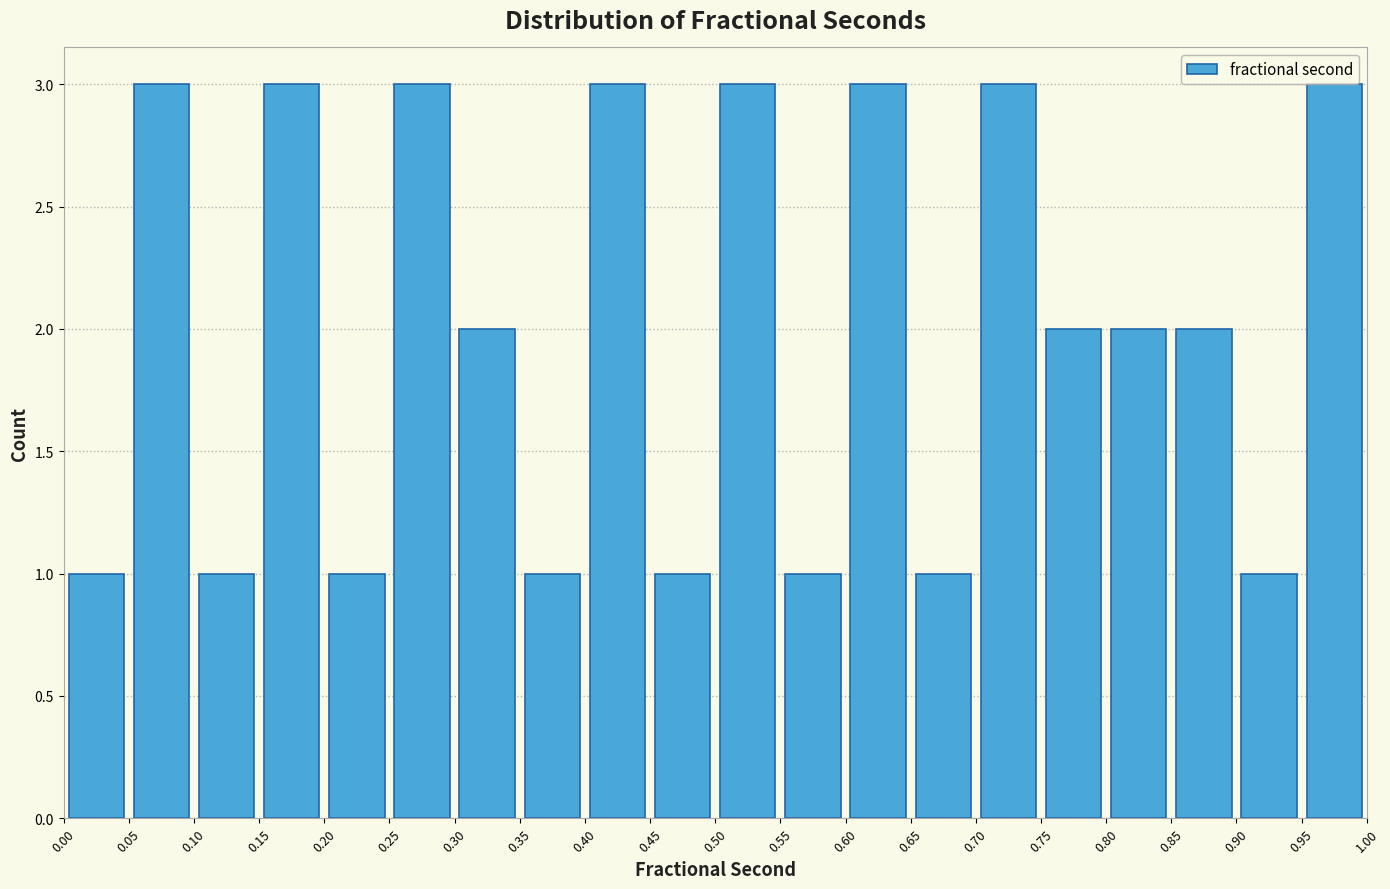

Reading left to right, list every bar in this chart as the range it spans on the x-axis followed by its height. The values are not printed on the chart, so give them approximately, as read against the axis.

0.00 to 0.05: 1
0.05 to 0.10: 3
0.10 to 0.15: 1
0.15 to 0.20: 3
0.20 to 0.25: 1
0.25 to 0.30: 3
0.30 to 0.35: 2
0.35 to 0.40: 1
0.40 to 0.45: 3
0.45 to 0.50: 1
0.50 to 0.55: 3
0.55 to 0.60: 1
0.60 to 0.65: 3
0.65 to 0.70: 1
0.70 to 0.75: 3
0.75 to 0.80: 2
0.80 to 0.85: 2
0.85 to 0.90: 2
0.90 to 0.95: 1
0.95 to 1.00: 3